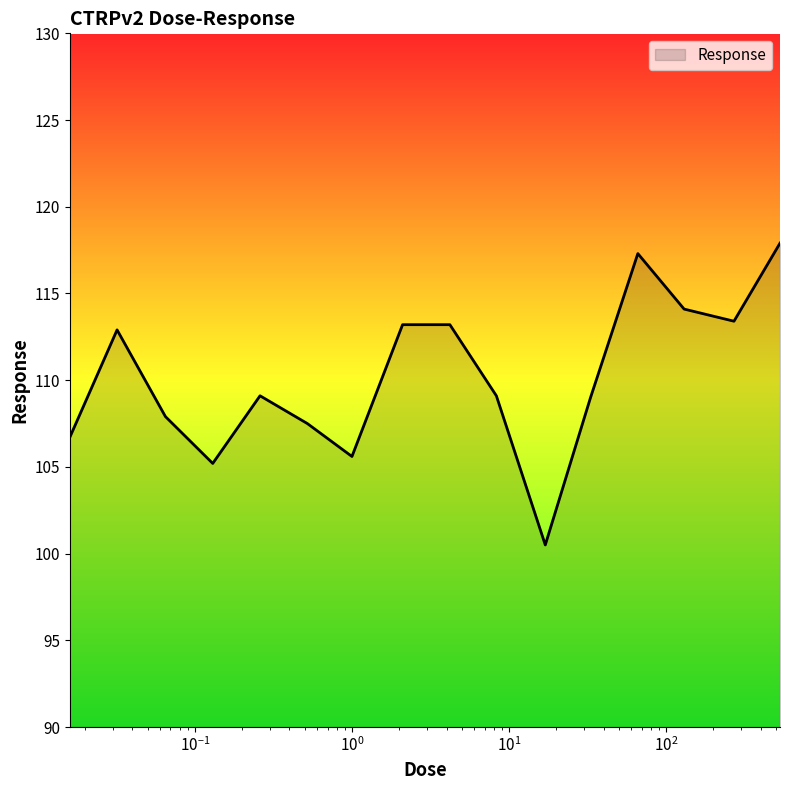

What is the greatest value displayed?

117.9